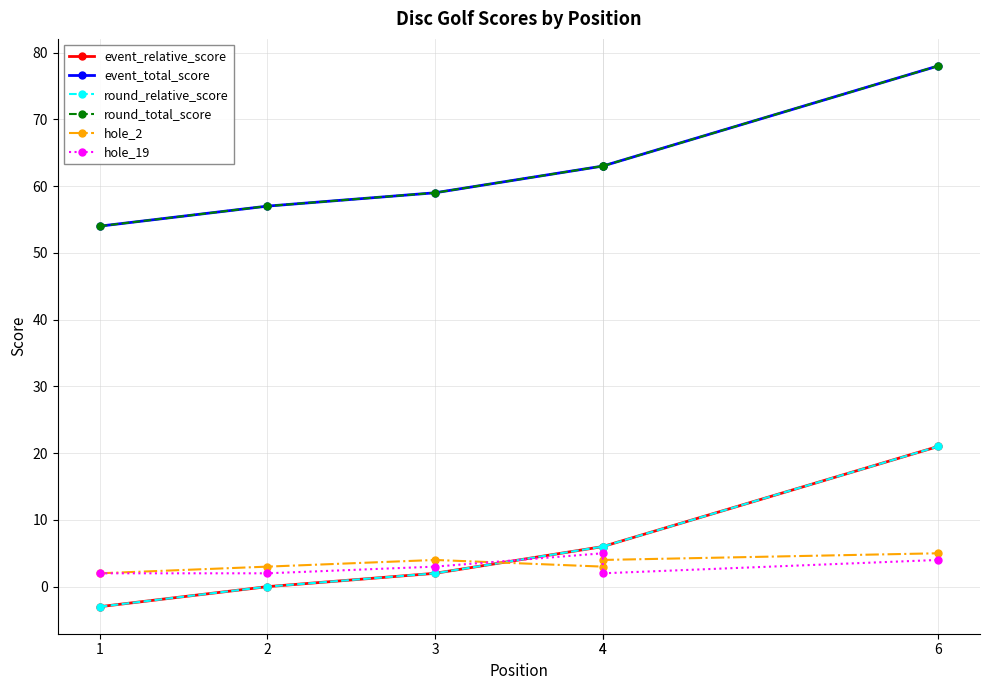

Between 2 and 6, which series saw the biggest shift?

event_relative_score